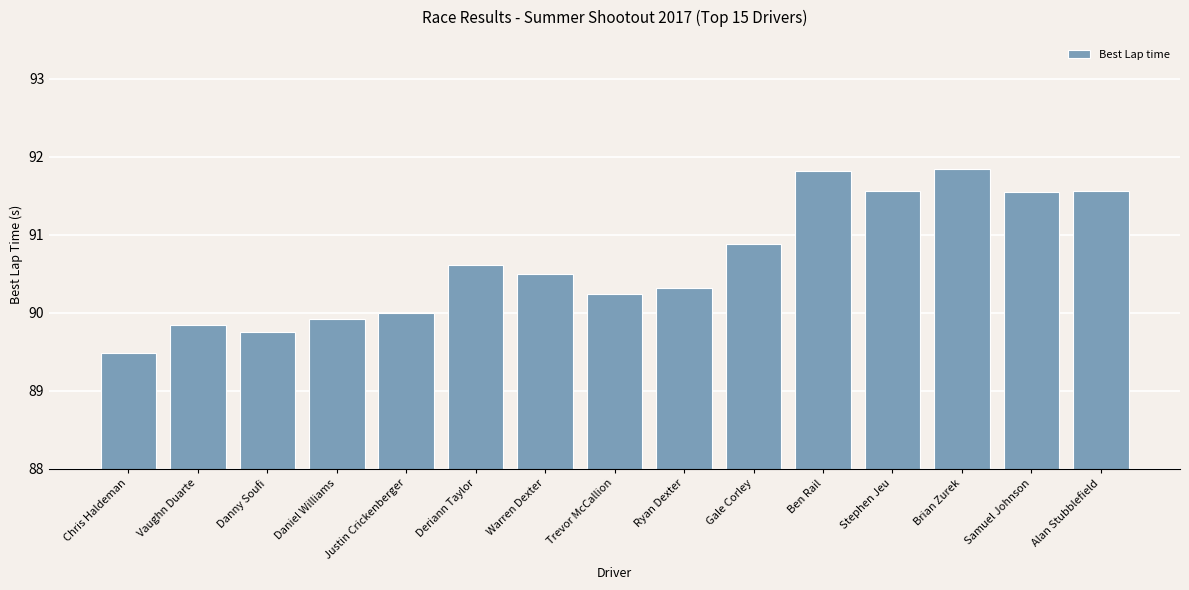

Which label corresponds to the smallest value in the chart?

Chris Haldeman